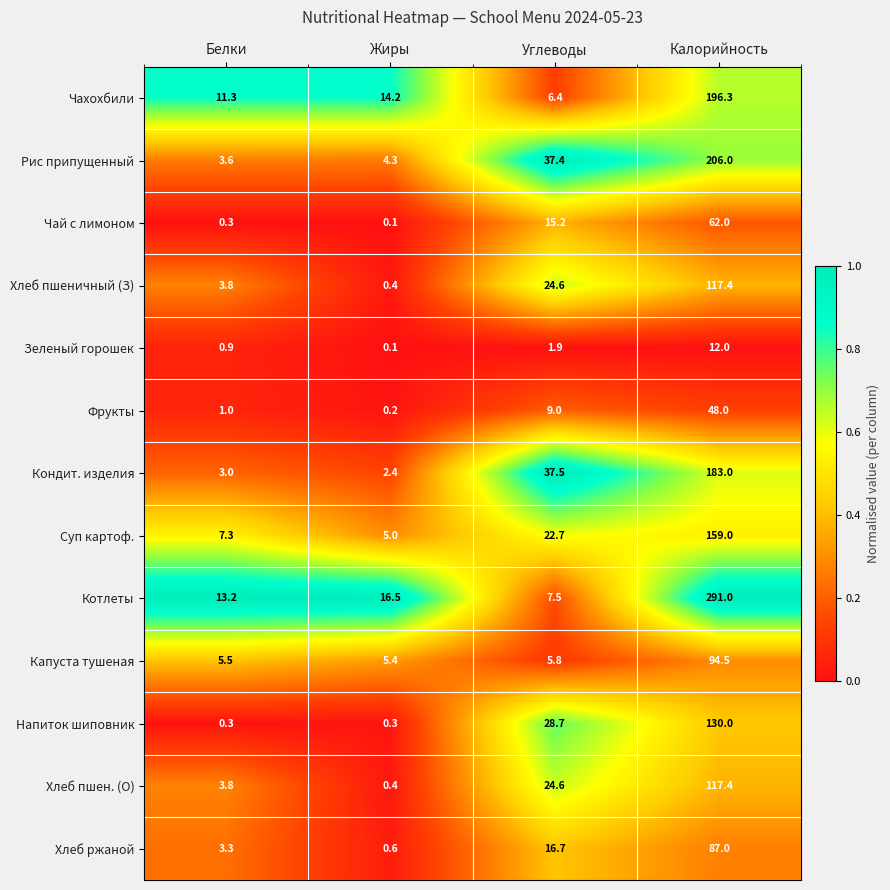

Which series has the largest total across all categories?

Котлеты